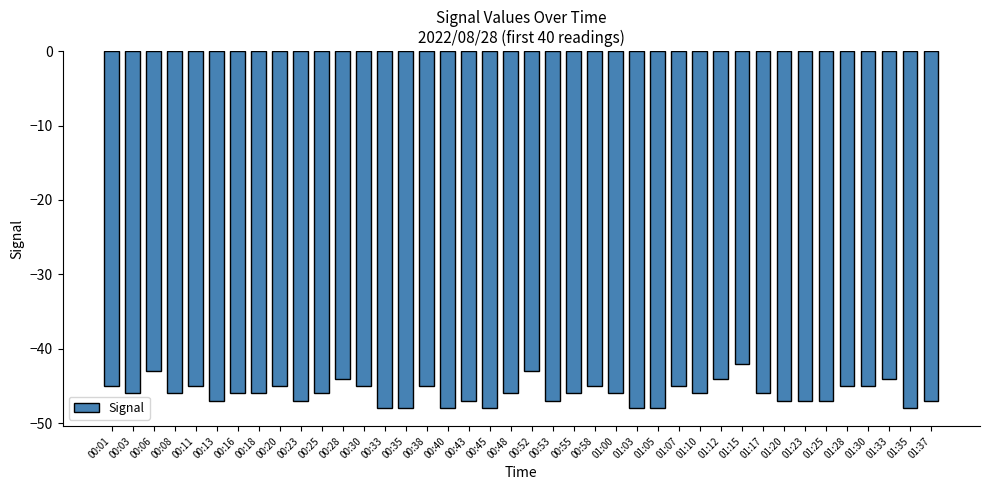

How many series are shown in this chart?

1